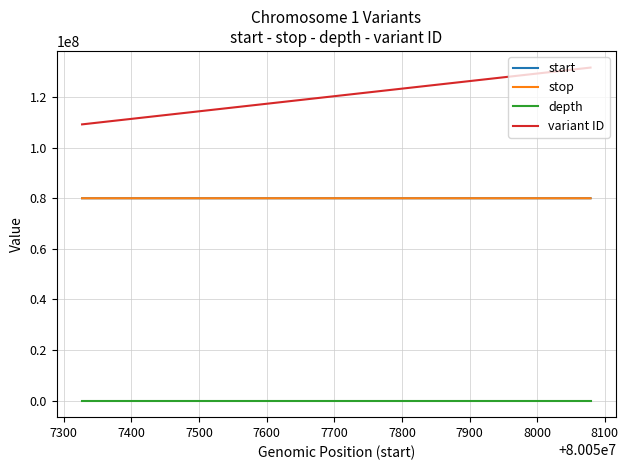

What is the value of the depth point at the 2nd from the left?

50